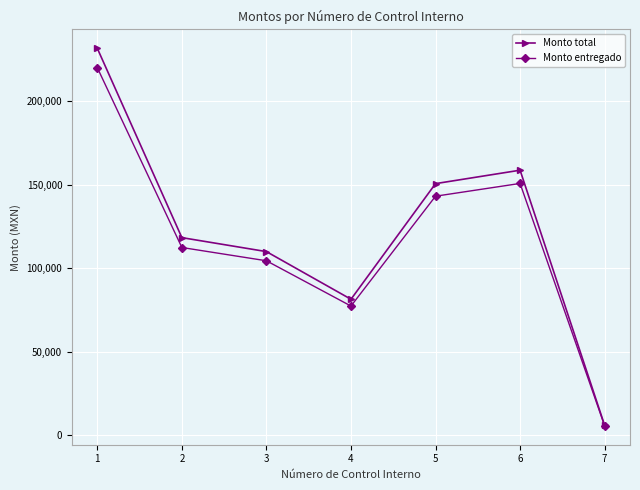

Does the chart display data point markers on the line(s)?

Yes